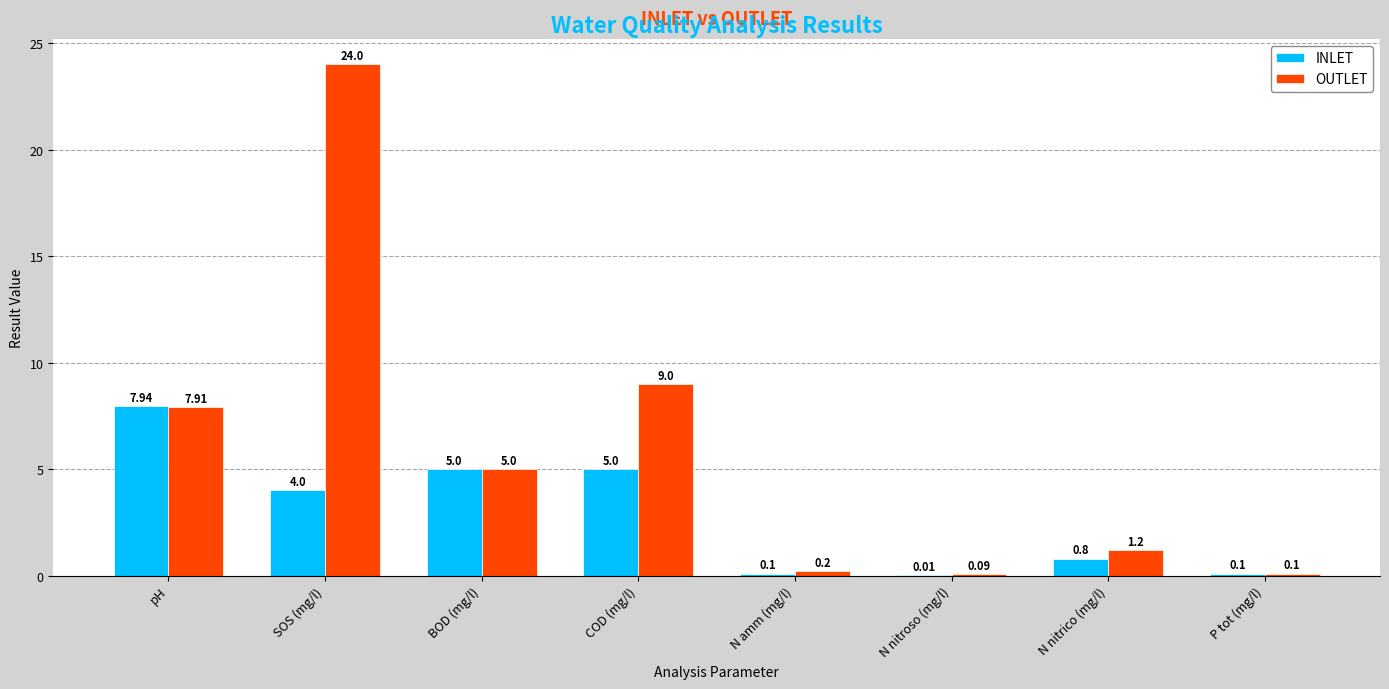

How many groups of bars are there?

8